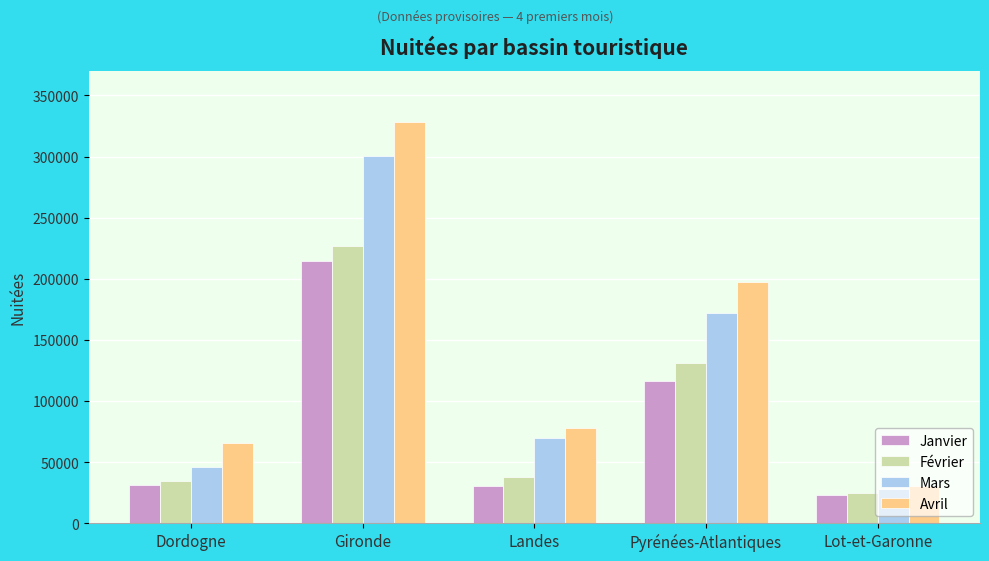

How many categories are shown in the chart?

5